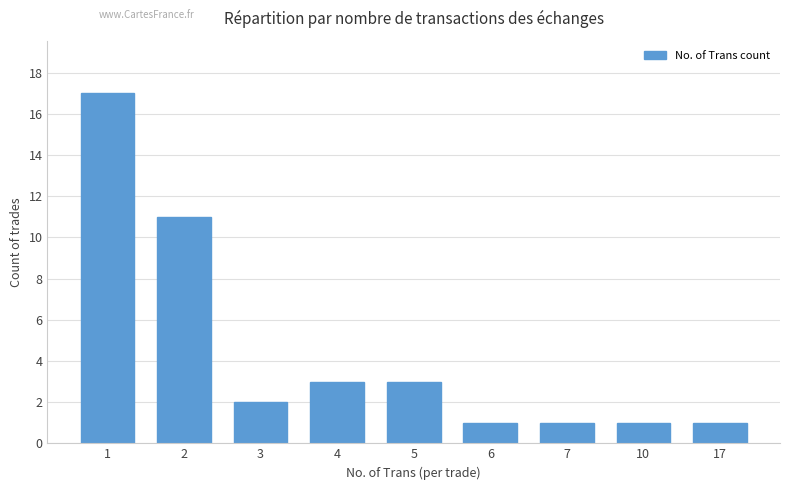

At which label is the value closest to 9?

2